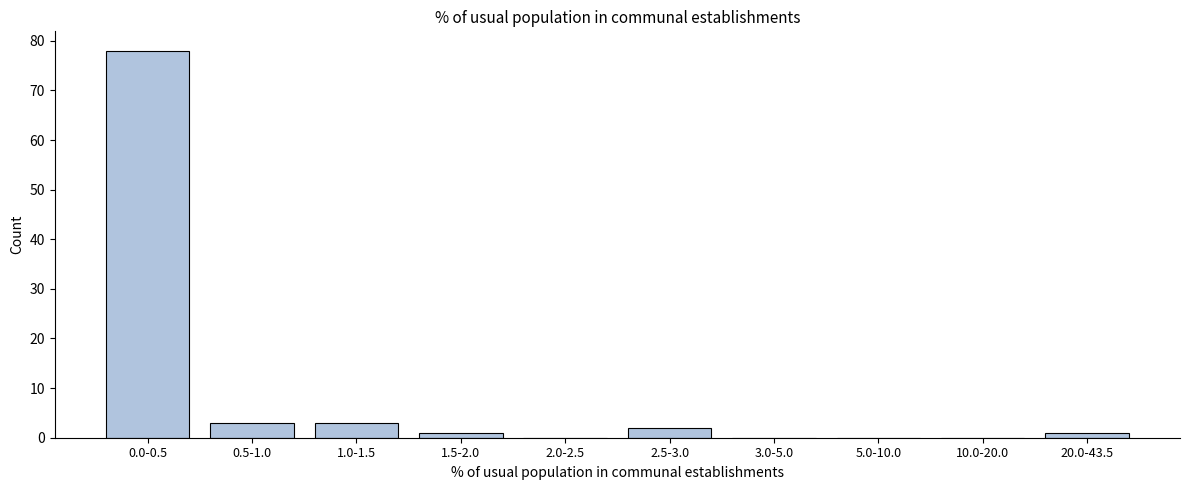

Reading left to right, list all the values displayed in this chart.

0.0-0.5=78	0.5-1.0=3	1.0-1.5=3	1.5-2.0=1	2.0-2.5=0	2.5-3.0=2	3.0-5.0=0	5.0-10.0=0	10.0-20.0=0	20.0-43.5=1